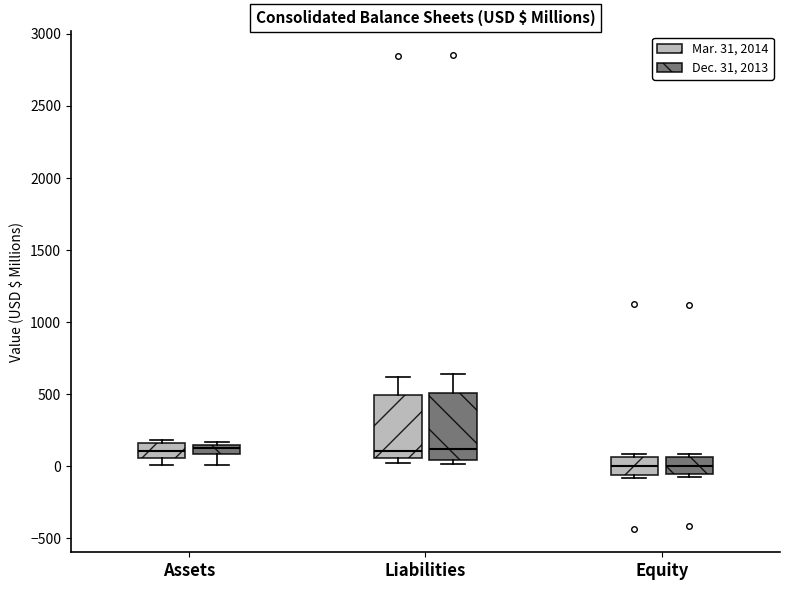

Where is the upper edge of the box for Equity (Mar. 31, 2014) on the y-axis? The values are not printed on the chart, so give them approximately, as read against the axis.

50